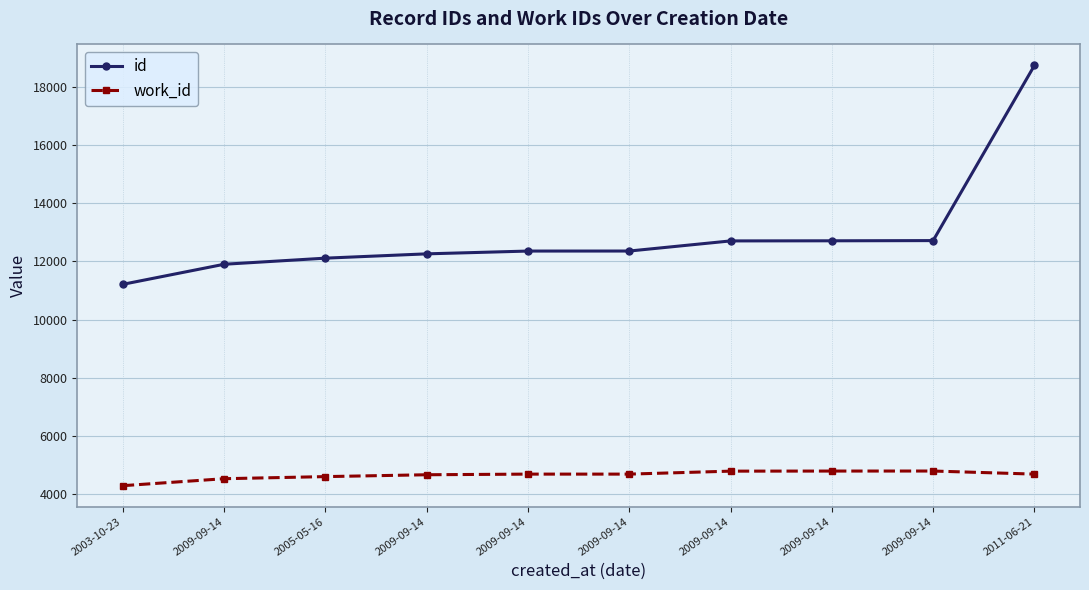

What are all the series names shown in the legend?

id, work_id